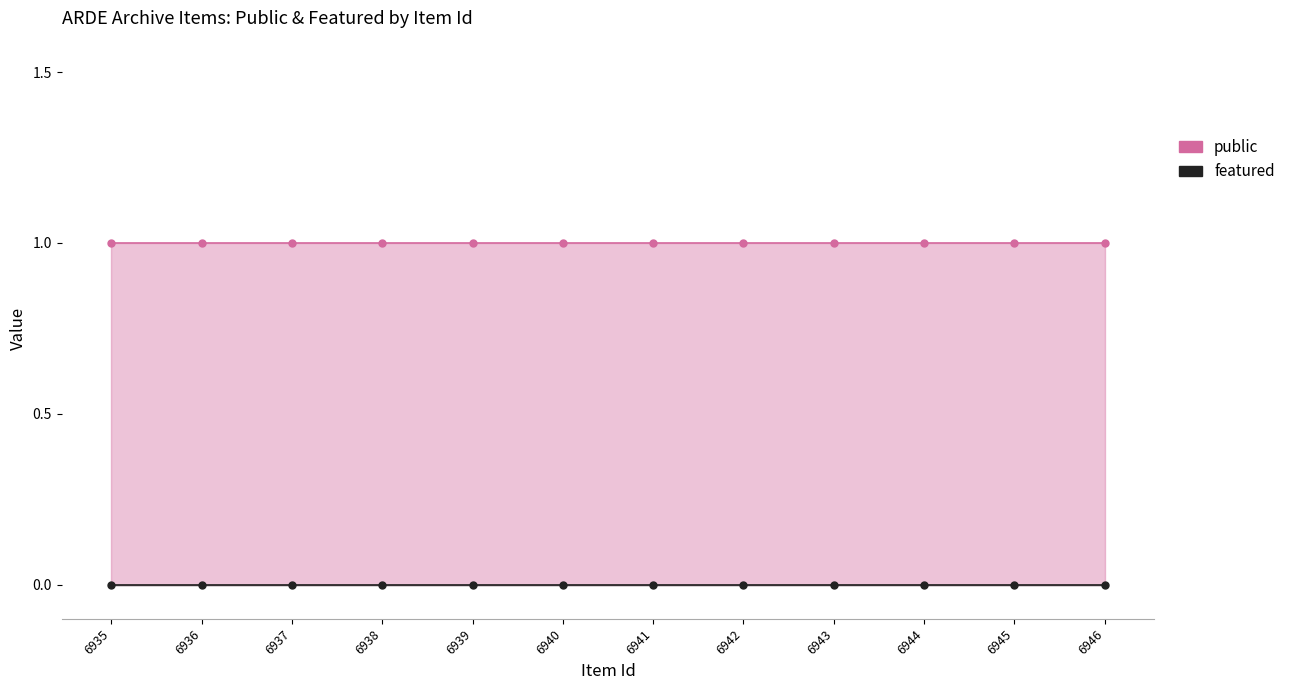

Reading right to left, list all the values displayed in this chart.

public: 6935=1	6936=1	6937=1	6938=1	6939=1	6940=1	6941=1	6942=1	6943=1	6944=1	6945=1	6946=1
featured: 6935=0	6936=0	6937=0	6938=0	6939=0	6940=0	6941=0	6942=0	6943=0	6944=0	6945=0	6946=0